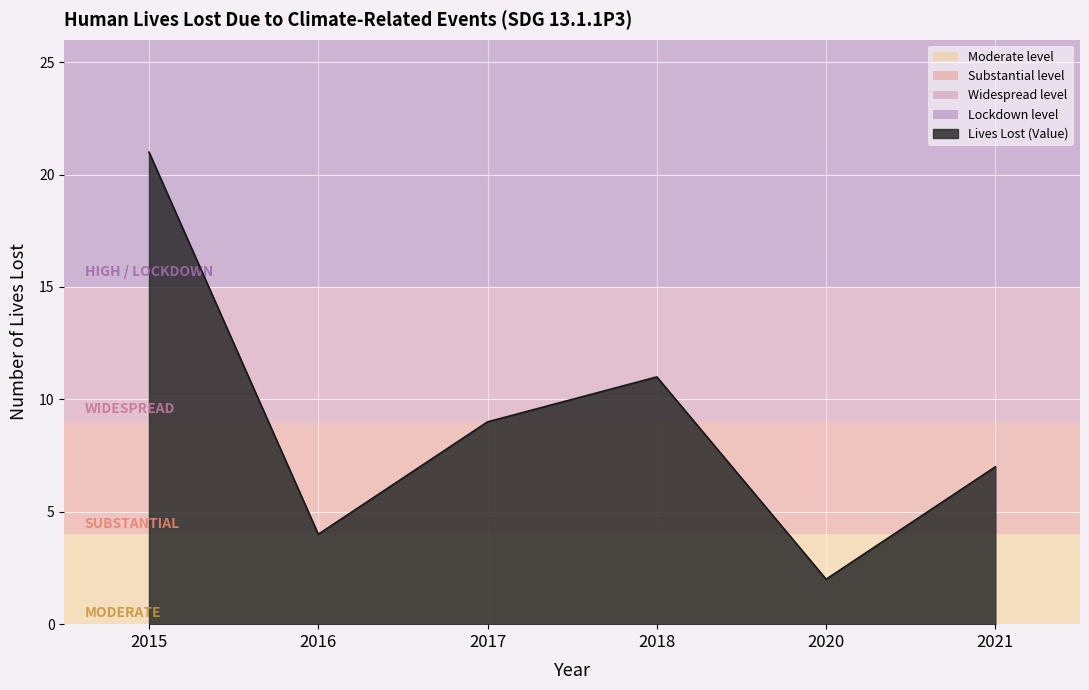

The value at 2016 is 5. True or false?

False